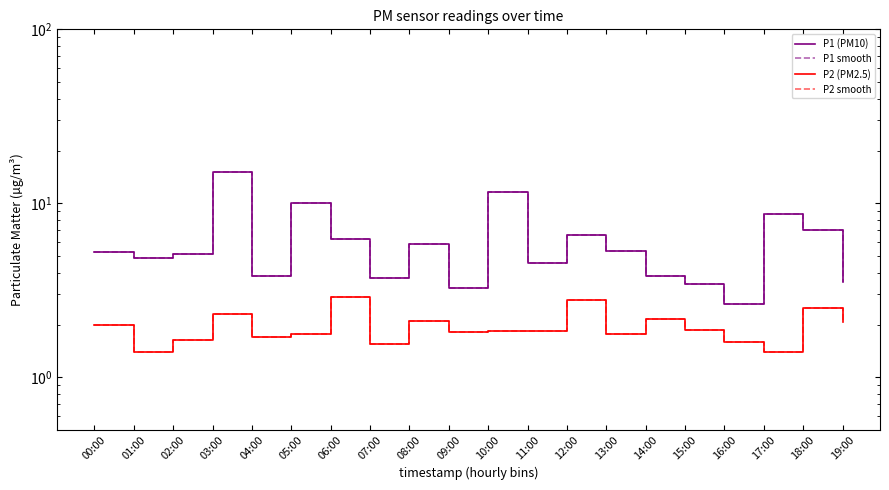

What is the total value across all series at 10:00?

26.8